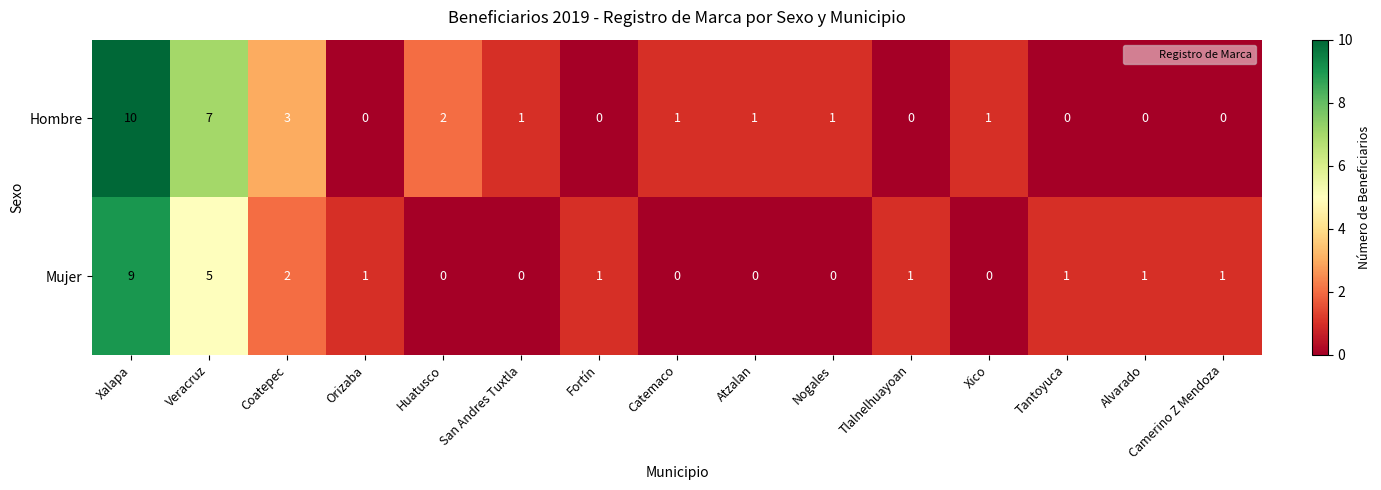

True or false: Hombre has a value of 0 at Tantoyuca.

True